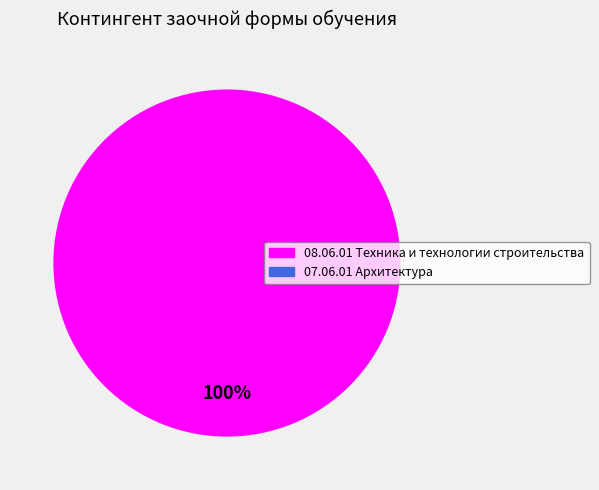

Is it true that 08.06.01 Техника и технологии строительства is 100% of the pie?

True